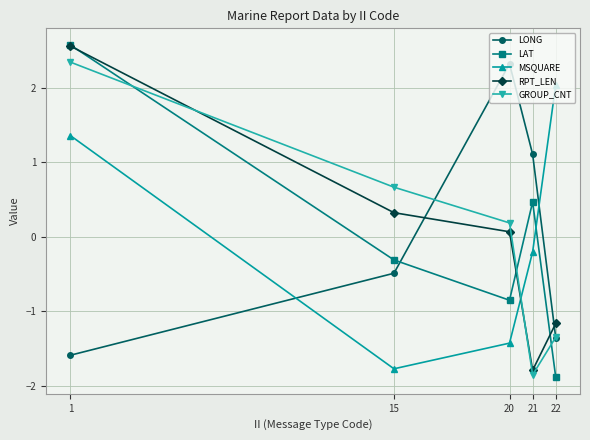

How many categories are shown in the chart?

5